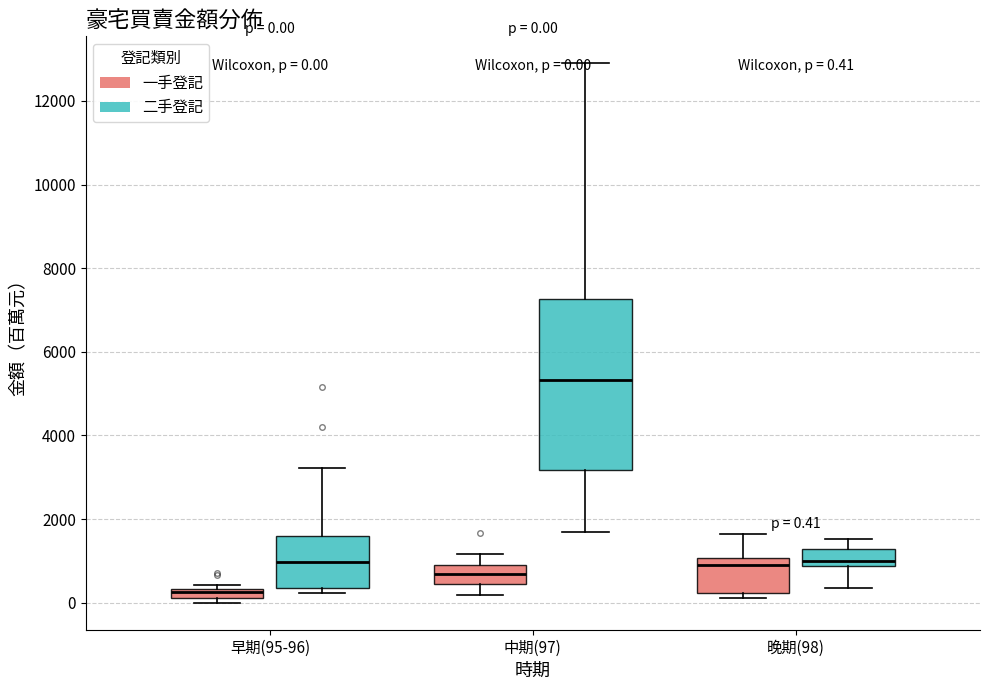

Which box has the highest median line?

中期(97) (二手登記)